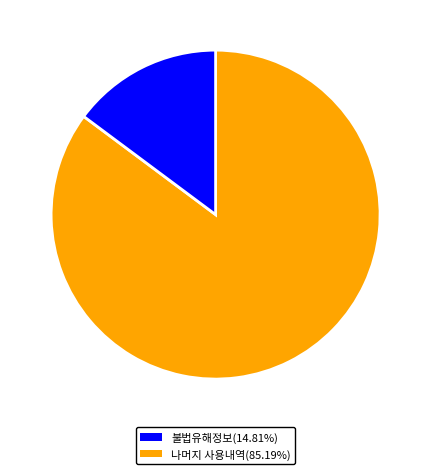

Is there any slice that represents more than half of the pie?

Yes